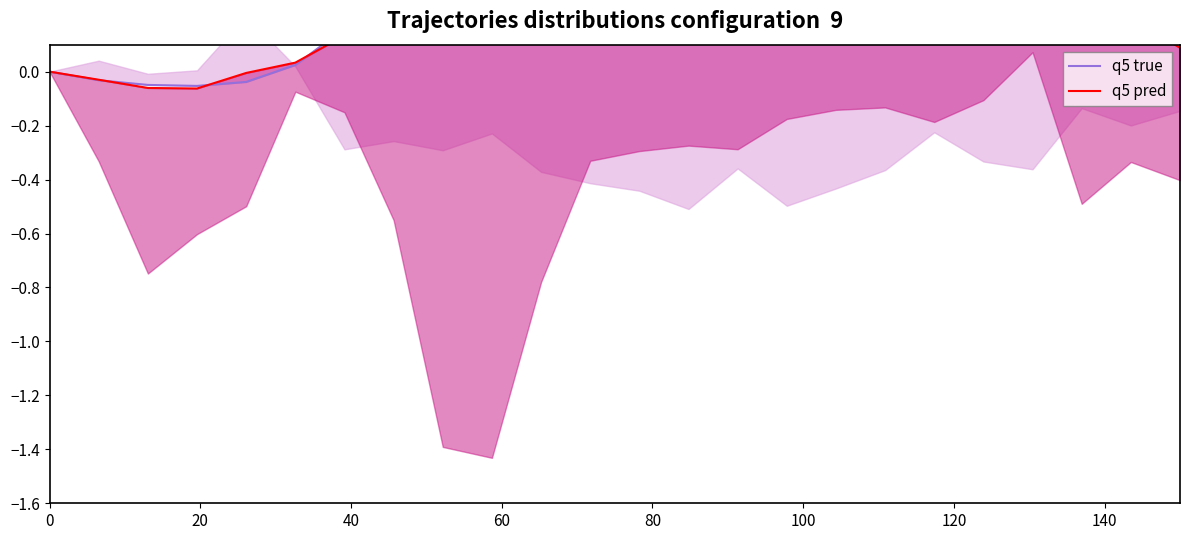

How many data points in q5 true are above 0?

19